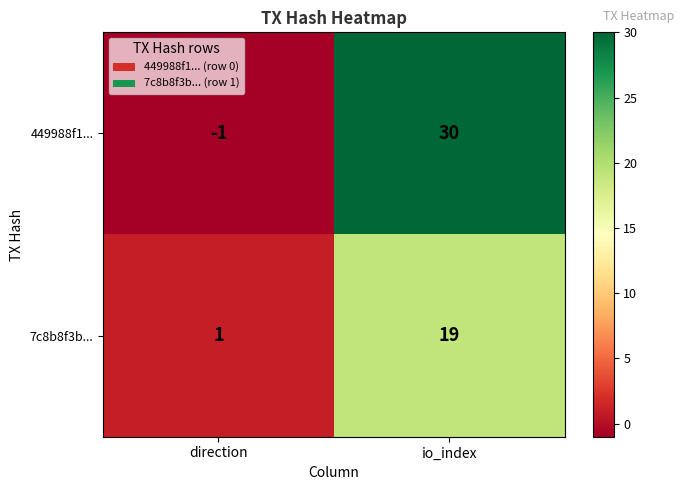

The value of 449988f1... at io_index is 42. True or false?

False